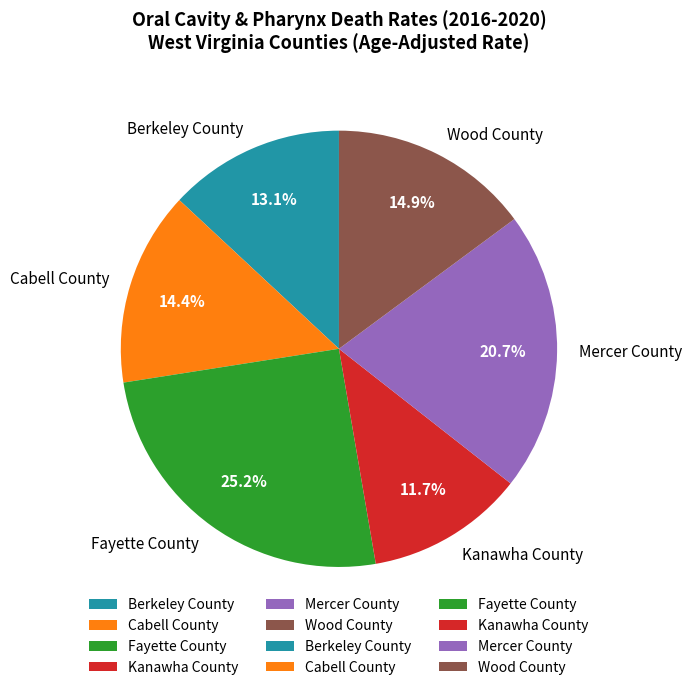

Is it true that Berkeley County is 21% of the pie?

False